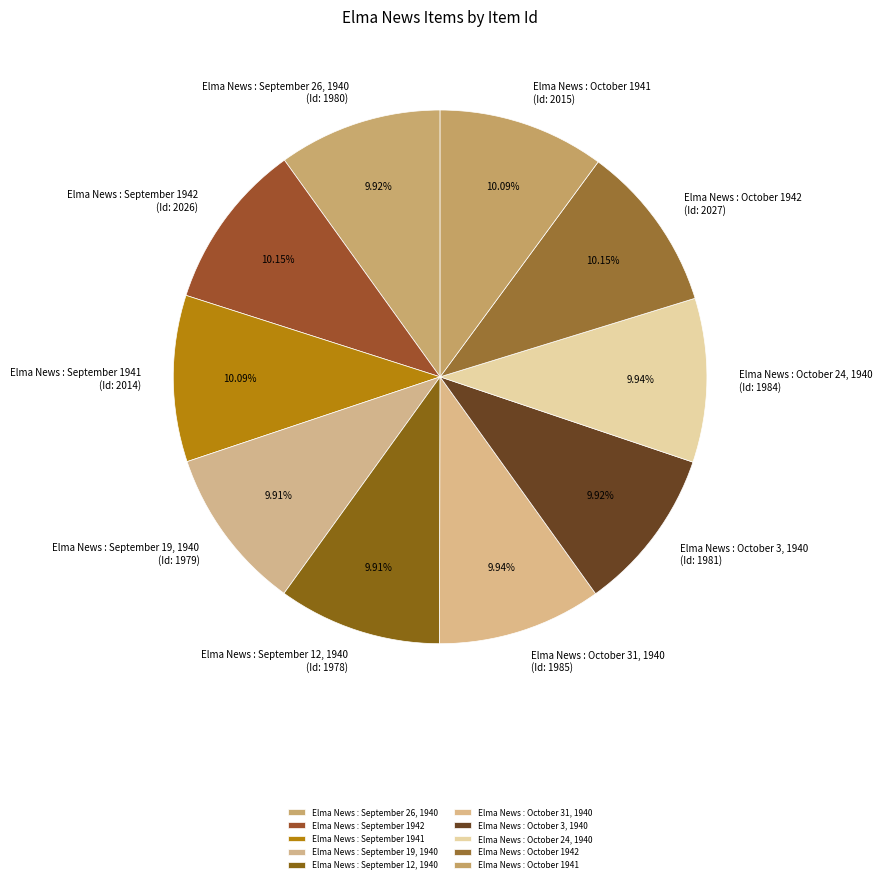

True or false: Elma News : October 3, 1940 accounts for 2% of the total.

False